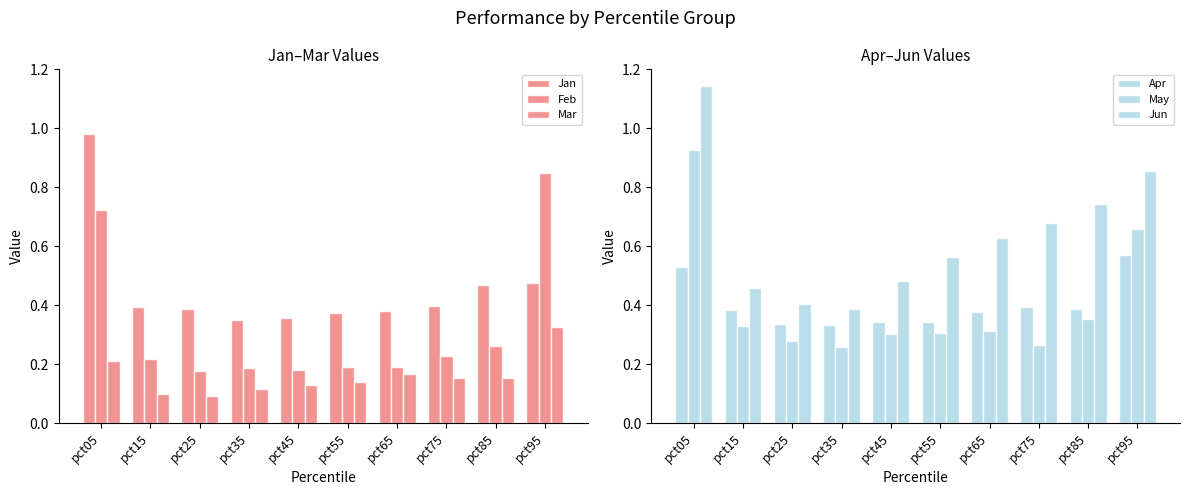

List the labels in order of Jun value, largest first.

pct05, pct95, pct85, pct75, pct65, pct55, pct45, pct15, pct25, pct35